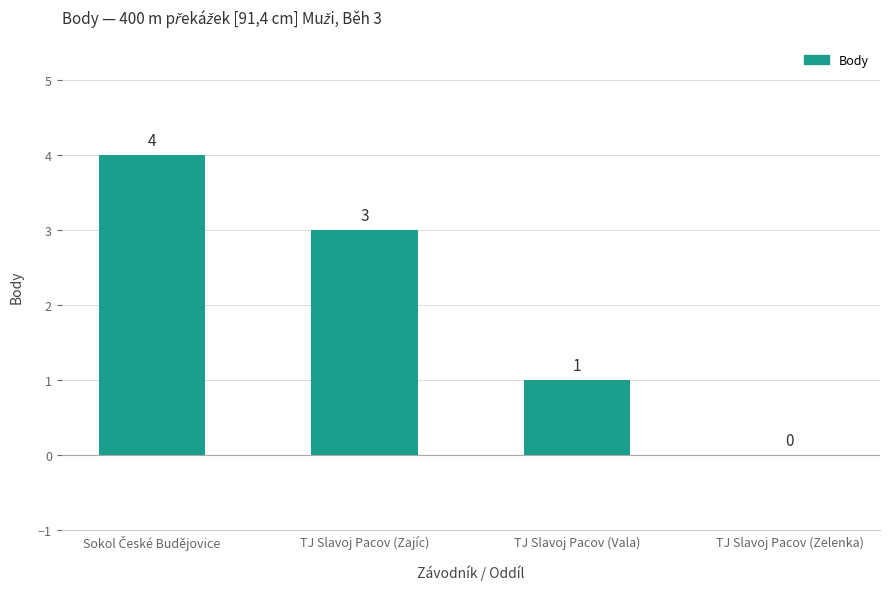

Read the value at TJ Slavoj Pacov (Zajíc).

3